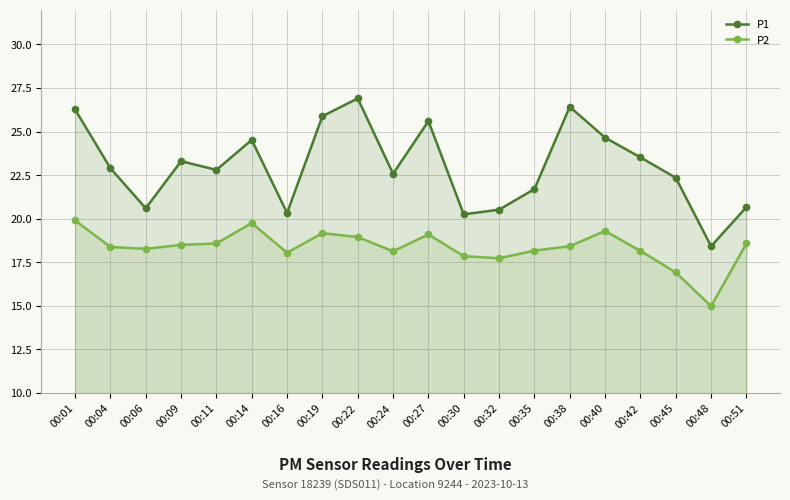

In P2, how many points are lower than both neighbors (excluding endpoints)?

5